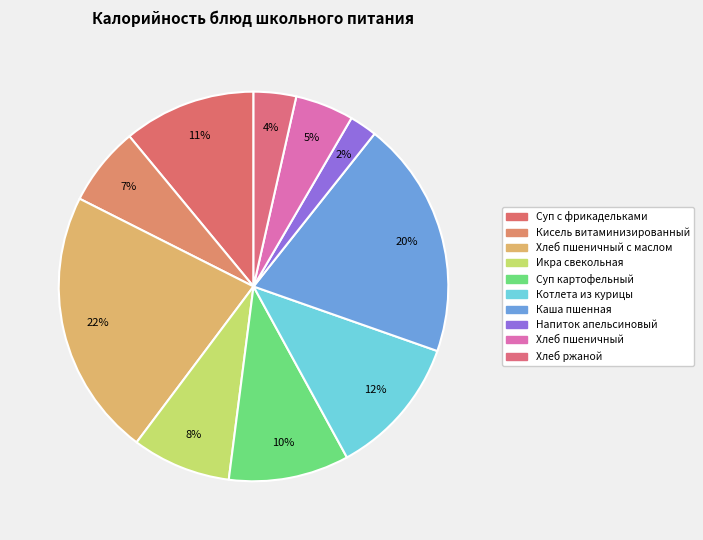

Which category has the biggest portion of the pie?

Хлеб пшеничный с маслом